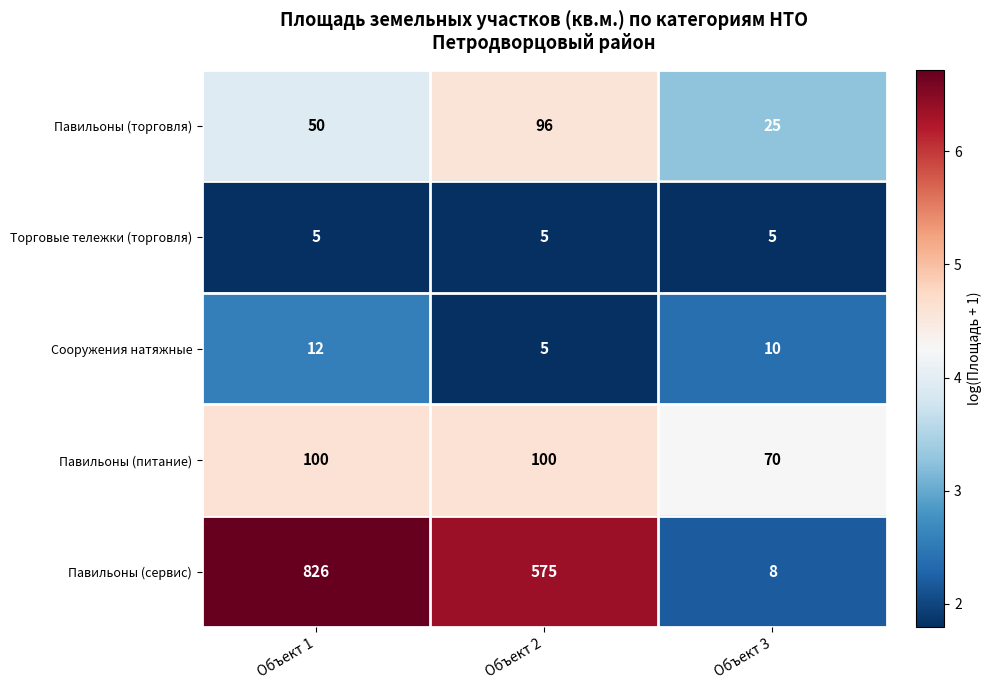

The value of Сооружения натяжные at Объект 1 is 12. True or false?

True